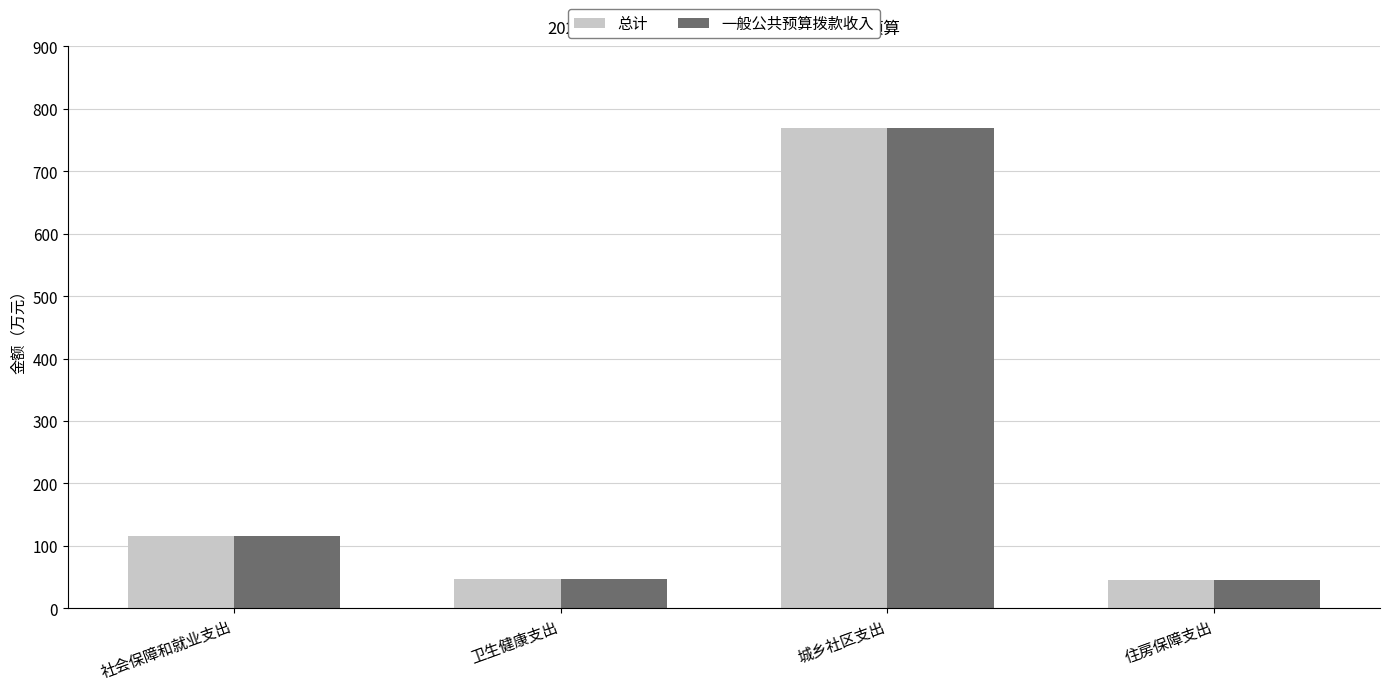

At which label is 一般公共预算拨款收入 closest to 407?

社会保障和就业支出